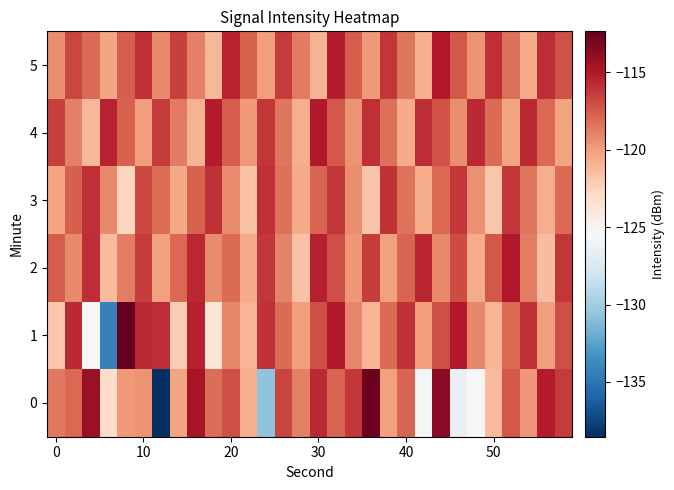

Rank the series by their maximum value, from lowest to highest.

3, 2, 4, 5, 0, 1